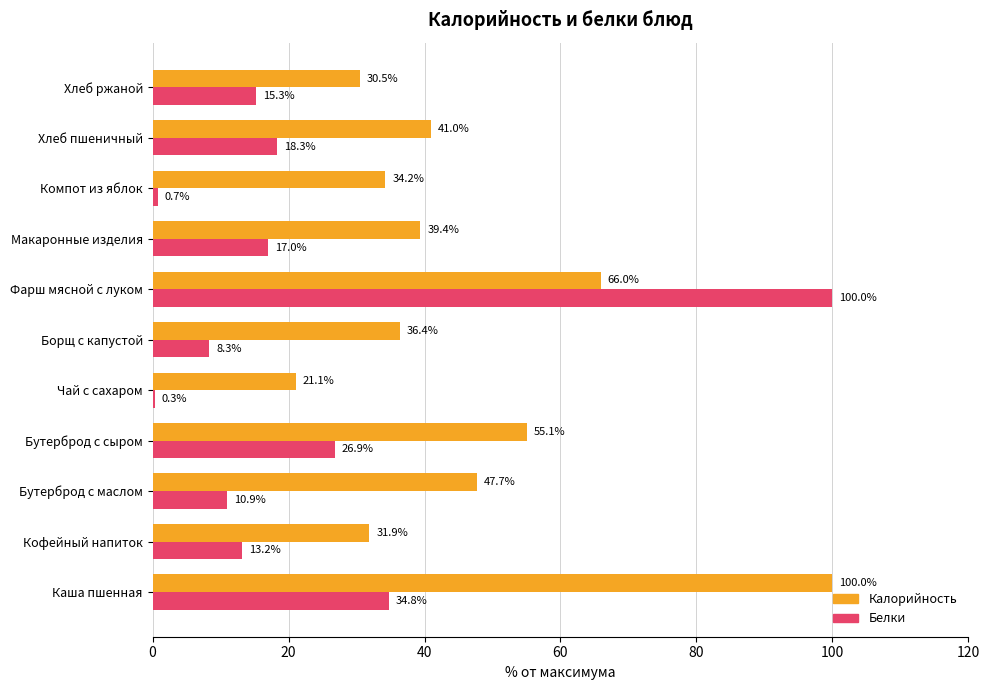

True or false: Белки has a value of 23.3 at Макаронные изделия.

False